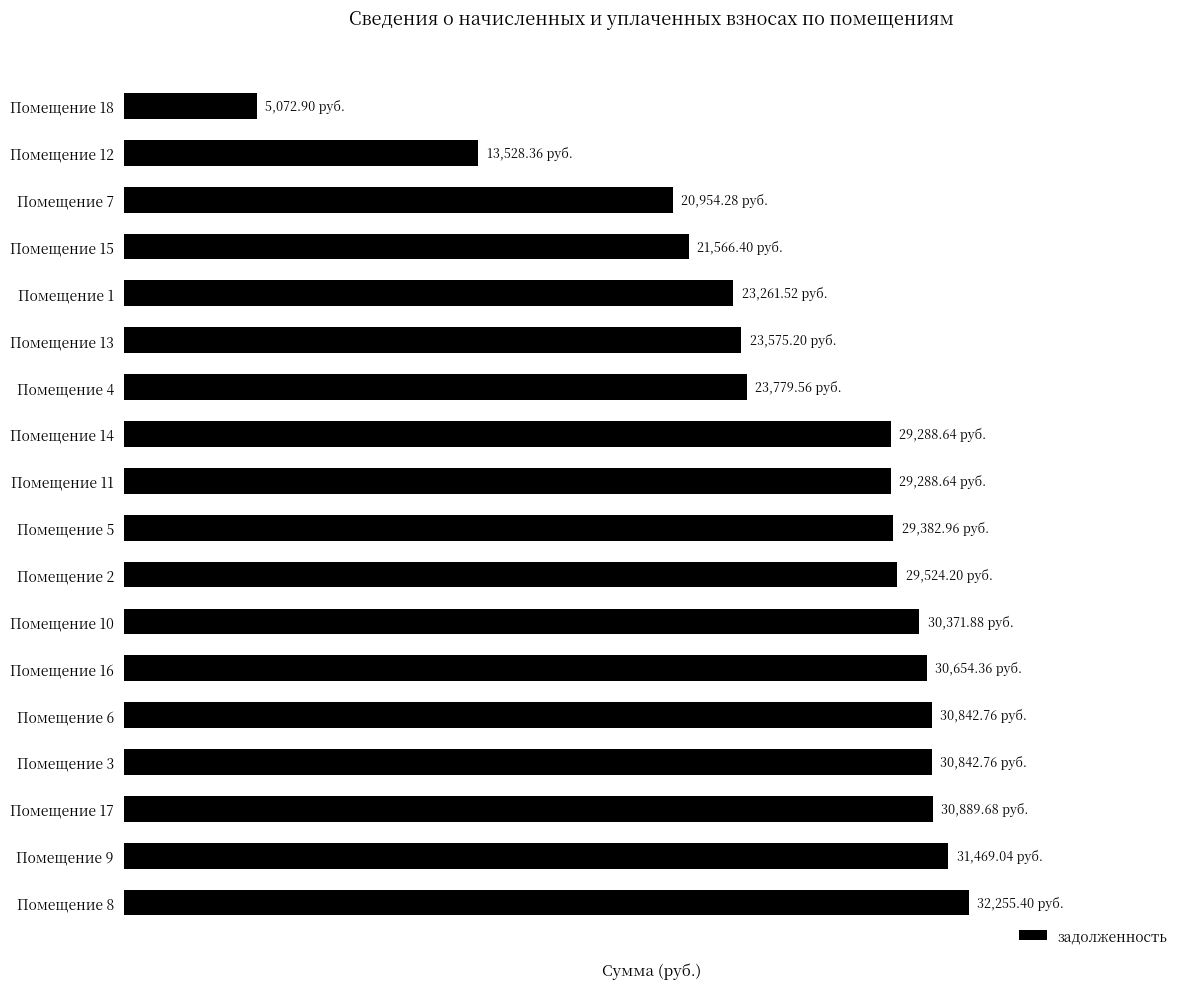

Does the chart contain stacked bars?

No